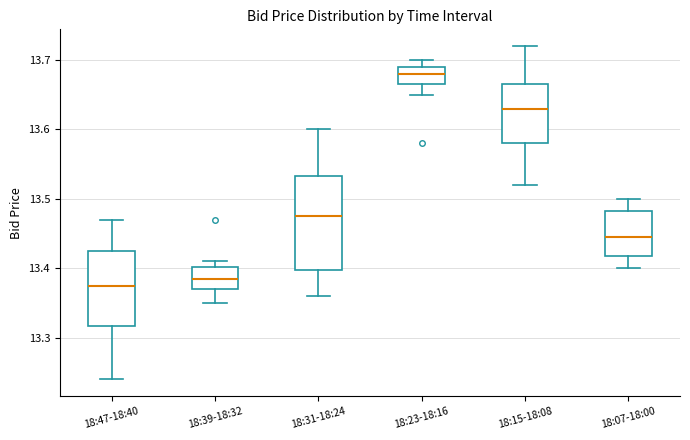

Reading left to right, read every box against the y-axis: the position of its median line, the range the box covers, and the ends of its whiskers. The values are not printed on the chart, so give them approximately, as read against the axis.

18:47-18:40: median 13.38, box 13.32 to 13.43, whiskers 13.24 to 13.47
18:39-18:32: median 13.39, box 13.37 to 13.40, whiskers 13.35 to 13.41
18:31-18:24: median 13.48, box 13.40 to 13.53, whiskers 13.36 to 13.60
18:23-18:16: median 13.68, box 13.67 to 13.69, whiskers 13.65 to 13.70
18:15-18:08: median 13.63, box 13.58 to 13.67, whiskers 13.52 to 13.72
18:07-18:00: median 13.45, box 13.42 to 13.48, whiskers 13.40 to 13.50